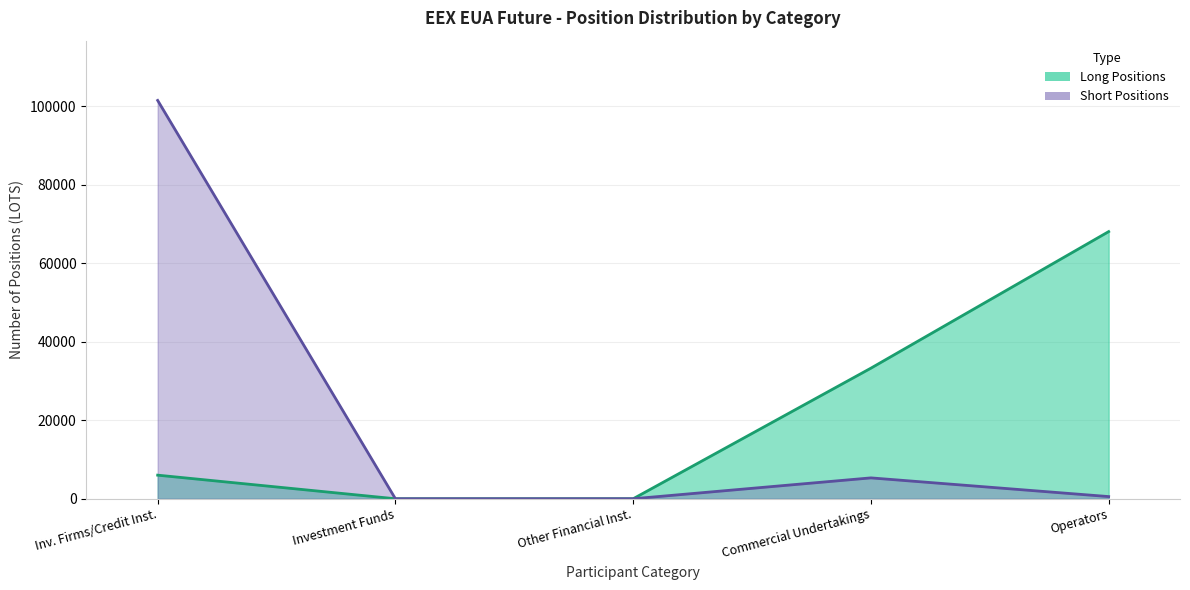

Which series changed the most between Inv. Firms/Credit Inst. and Commercial Undertakings?

Short Positions